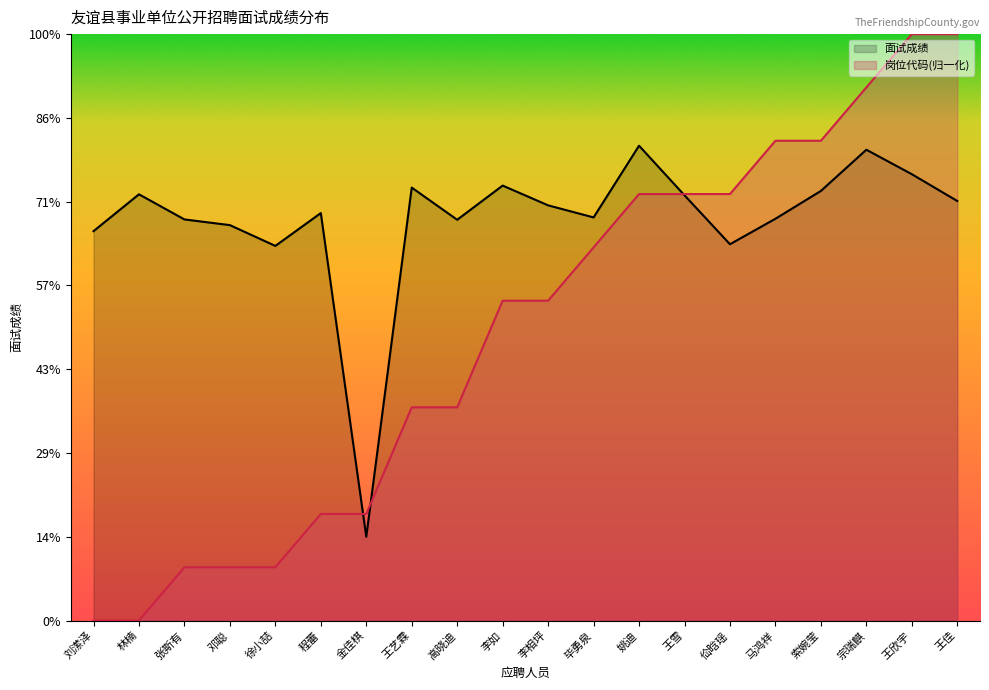

Reading left to right, extract all data points from this chart.

面试成绩: 刘潆泽=78.2	林楠=80.4	张斯有=78.9	邓聪=78.6	徐小喆=77.4	程蕾=79.3	金佳棋=60.0	王艺霖=80.8	高晓迪=78.9	李如=81.0	李相坪=79.8	毕勇泉=79.1	姚迪=83.3	王雪=80.4	佡晗瑶=77.5	马鸿祥=79.0	索婉莹=80.6	宗瑞麒=83.1	王欣宇=81.6	王佳=80.0
岗位代码: 刘潆泽=55.0	林楠=55.0	张斯有=58.2	邓聪=58.2	徐小喆=58.2	程蕾=61.4	金佳棋=61.4	王艺霖=67.7	高晓迪=67.7	李如=74.1	李相坪=74.1	毕勇泉=77.3	姚迪=80.5	王雪=80.5	佡晗瑶=80.5	马鸿祥=83.6	索婉莹=83.6	宗瑞麒=86.8	王欣宇=90.0	王佳=90.0